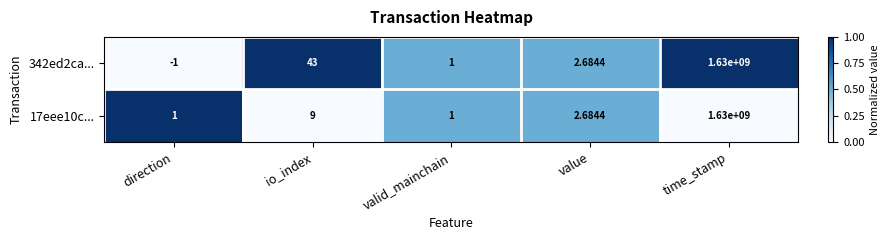

Which category has the highest value in the 17eee10c... series?

time_stamp